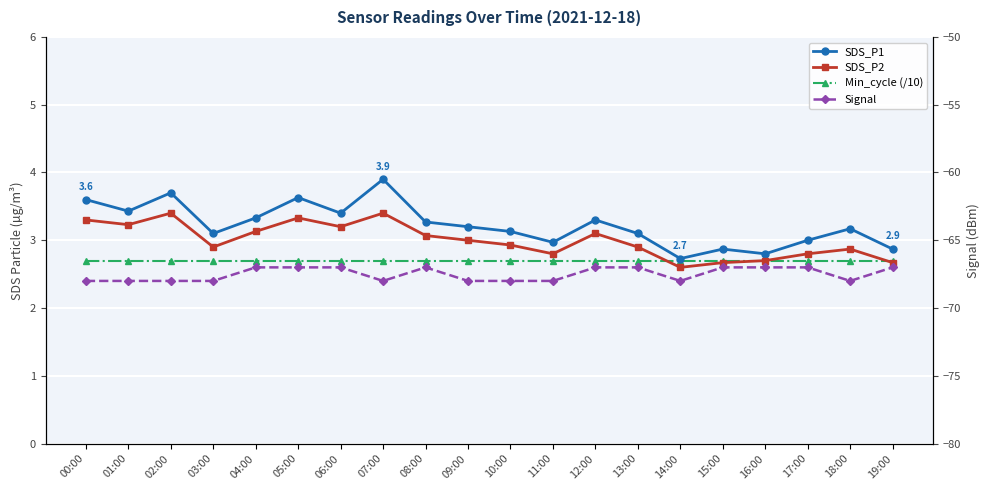

True or false: SDS_P2 and SDS_P1 cross at least once.

False